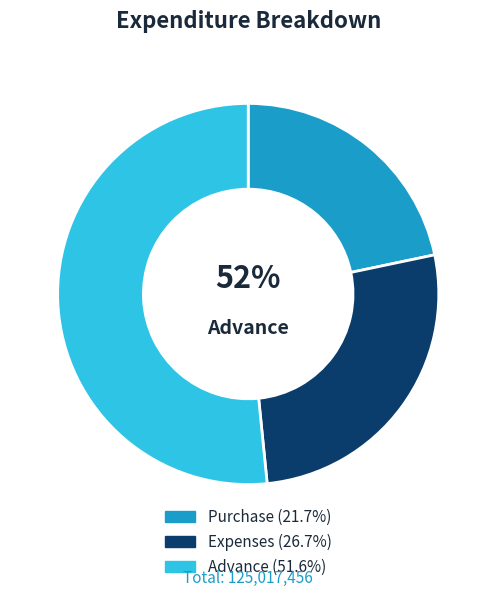

Is it true that Advance is 52% of the pie?

True